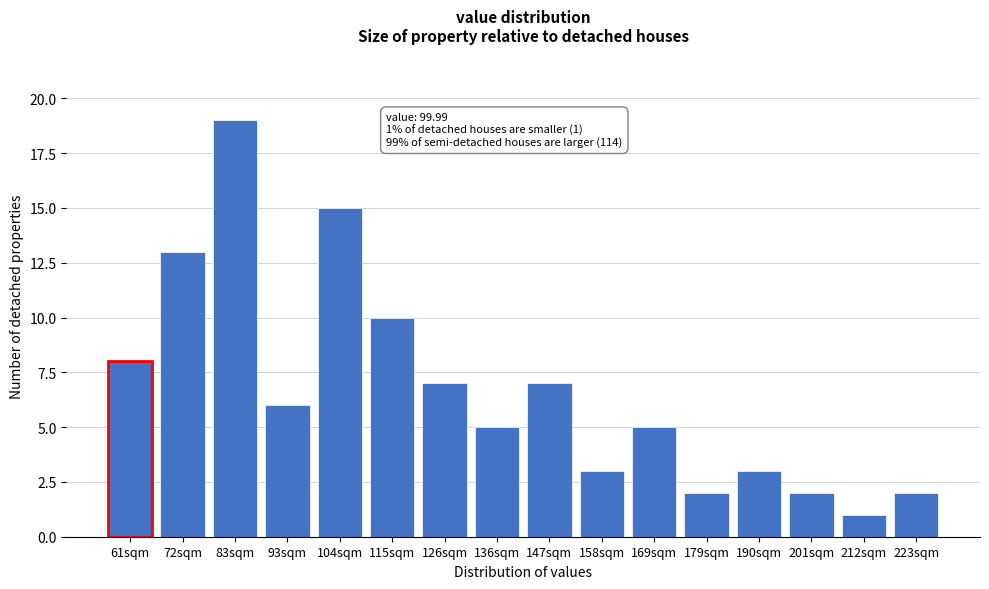

Reading left to right, transcribe all the data shown in this chart.

61sqm=8	72sqm=13	83sqm=19	93sqm=6	104sqm=15	115sqm=10	126sqm=7	136sqm=5	147sqm=7	158sqm=3	169sqm=5	179sqm=2	190sqm=3	201sqm=2	212sqm=1	223sqm=2